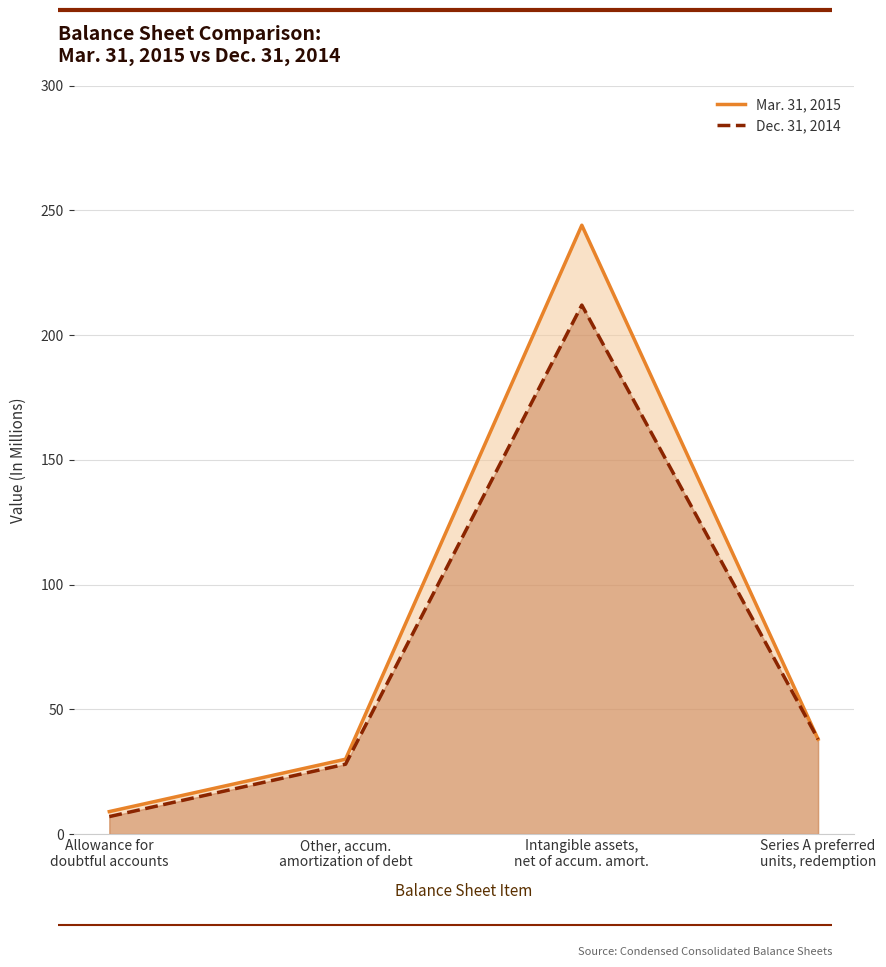

What is the smallest value displayed?

7